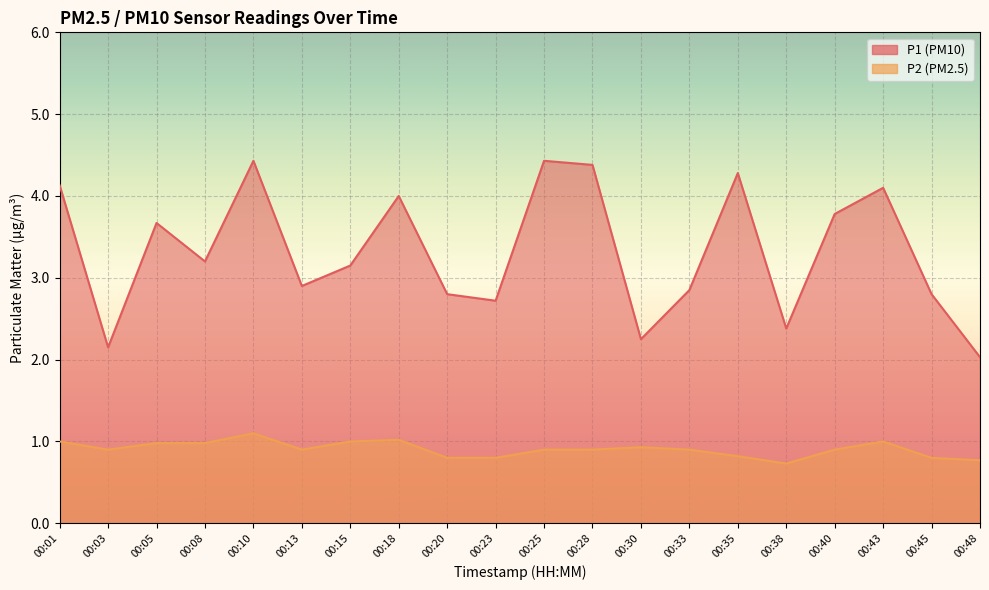

What are all the series names shown in the legend?

P1, P2